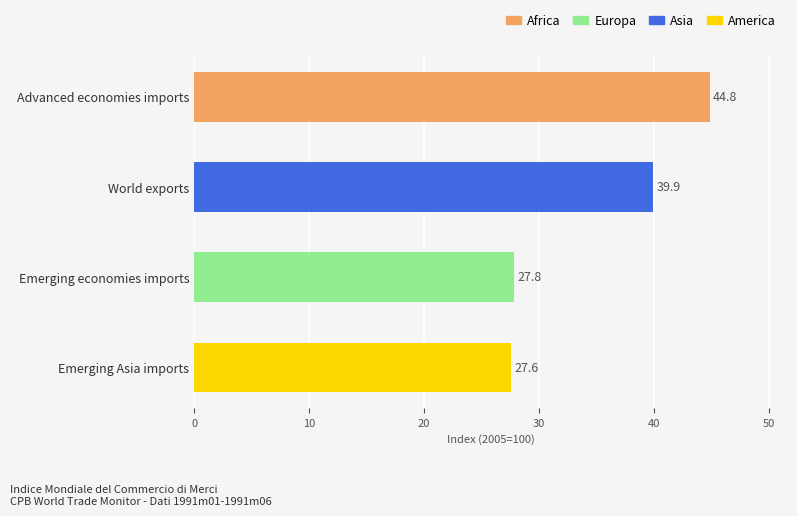

What is the approximate value at Emerging economies imports?

27.8